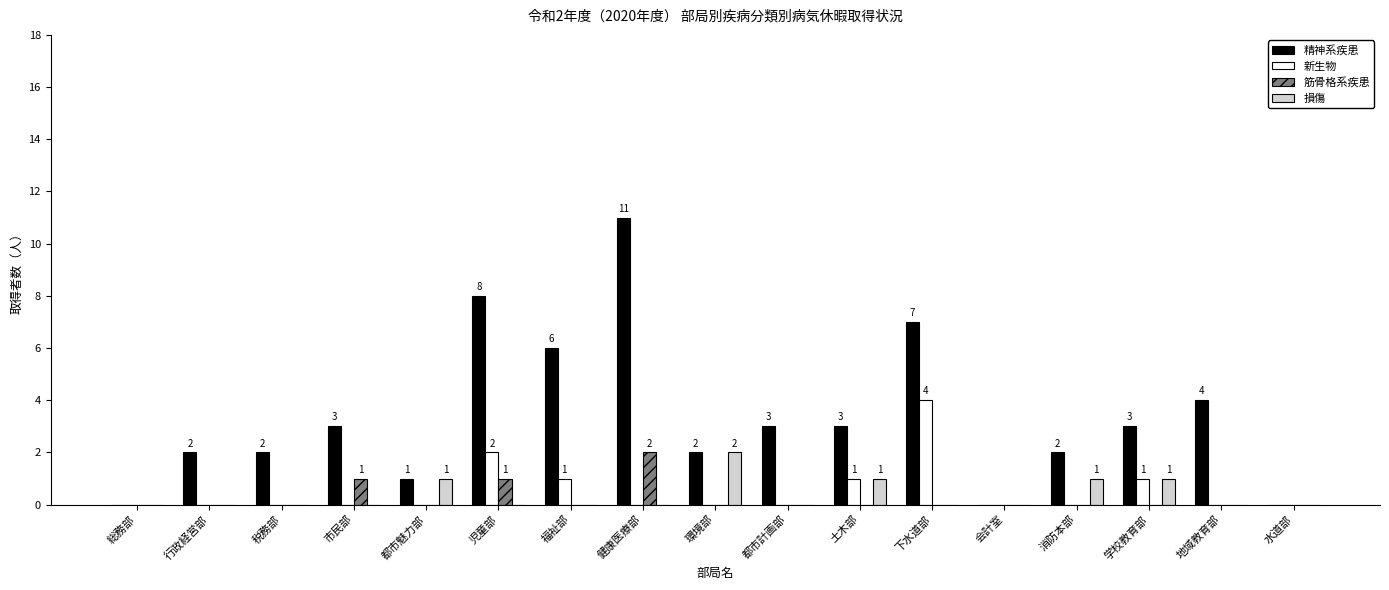

What is the sum of all 損傷 values?

6